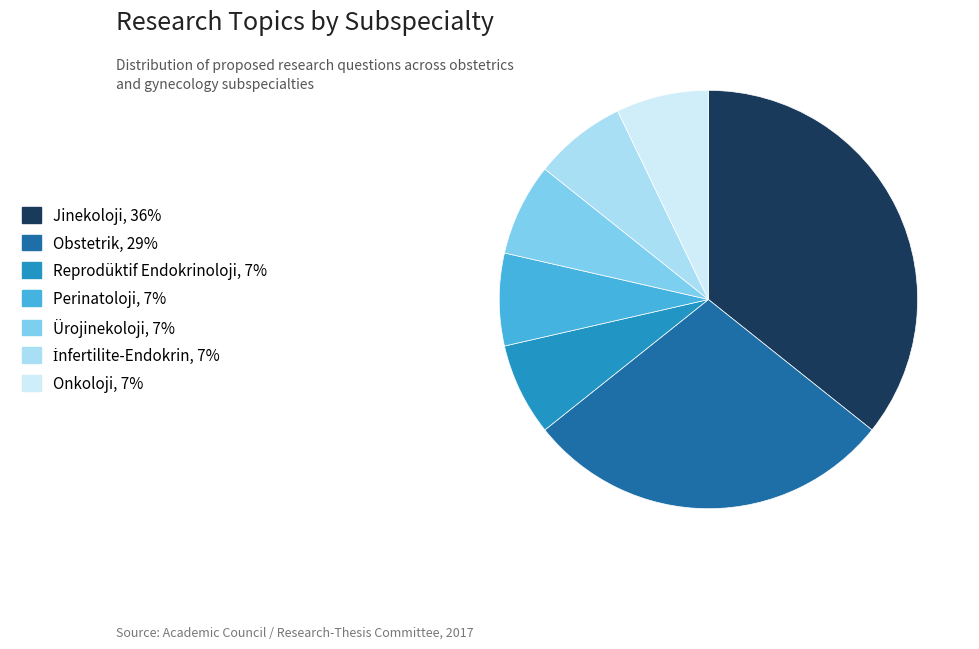

True or false: Jinekoloji accounts for 36% of the total.

True